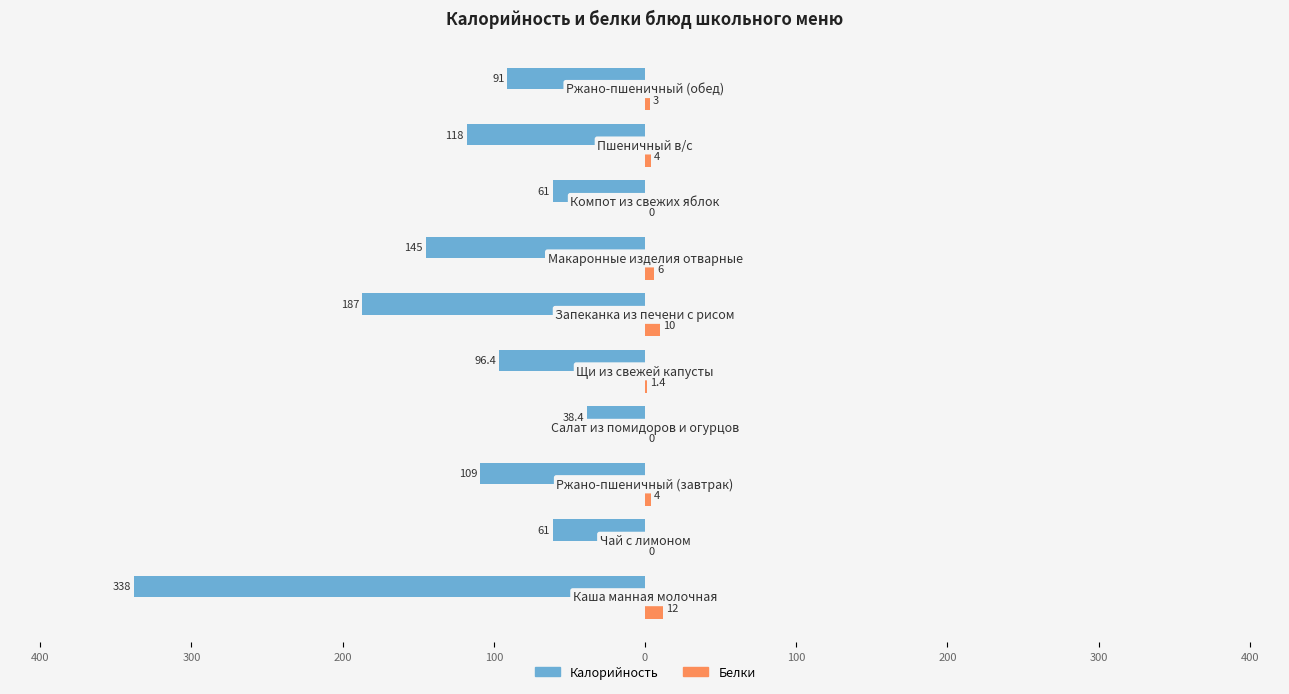

What are all the series names shown in the legend?

Калорийность, Белки